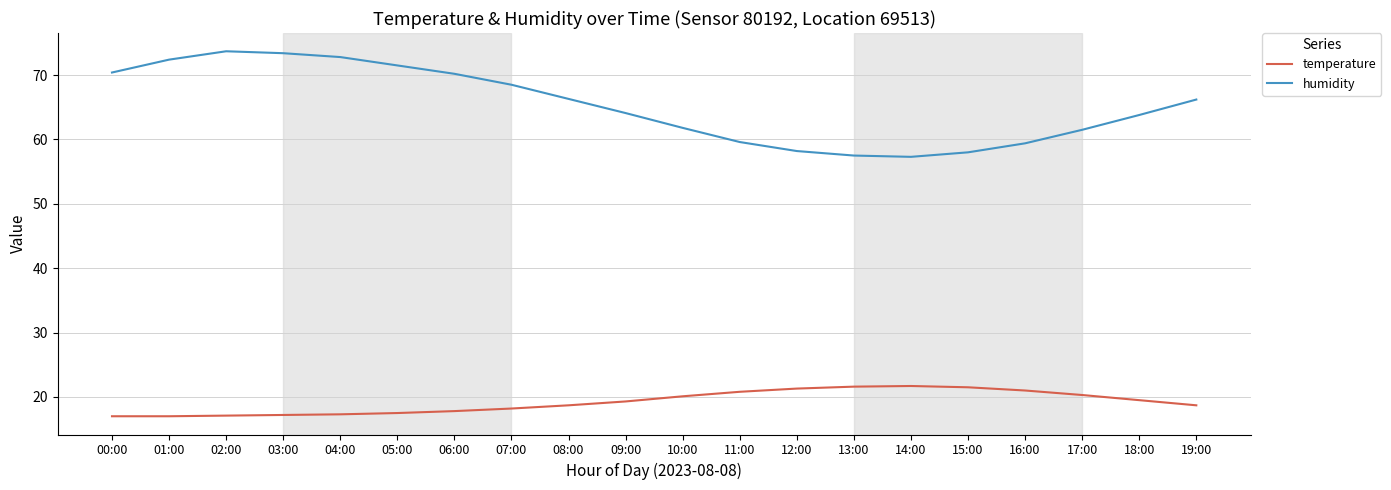

At 03:00, list the series in order from largest to smallest.

humidity, temperature